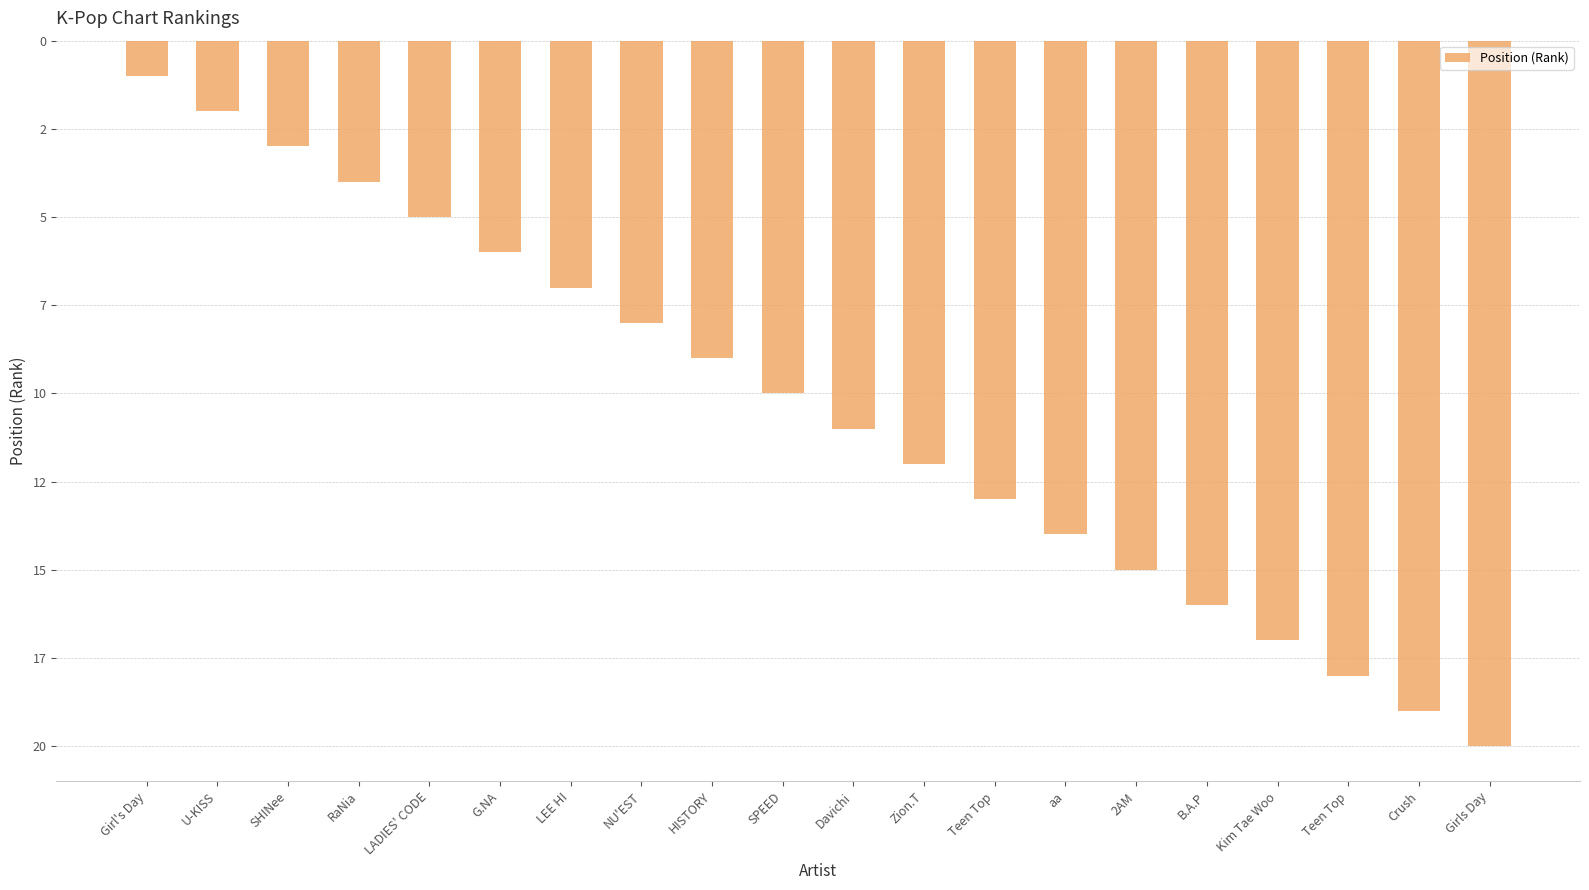

What is the difference between the maximum and second lowest values?

18